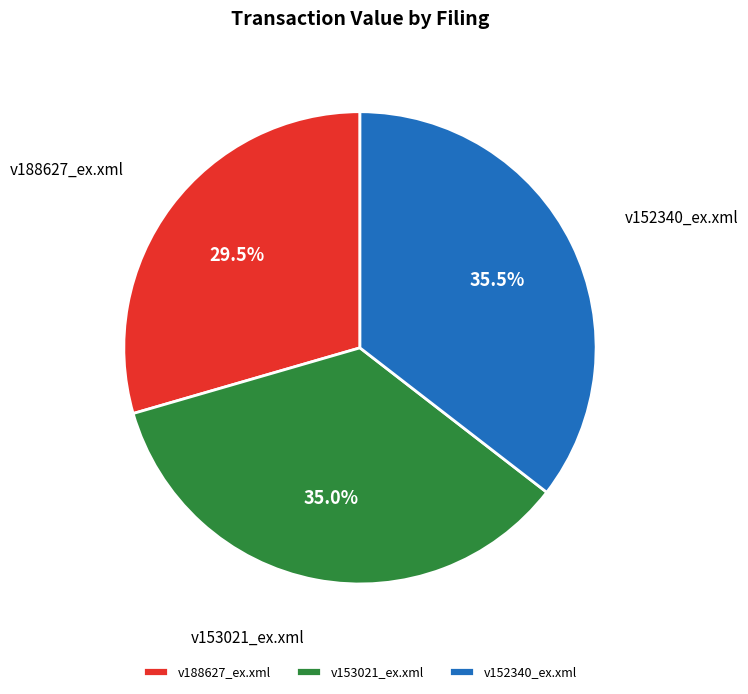

How many slices are in this pie chart?

3